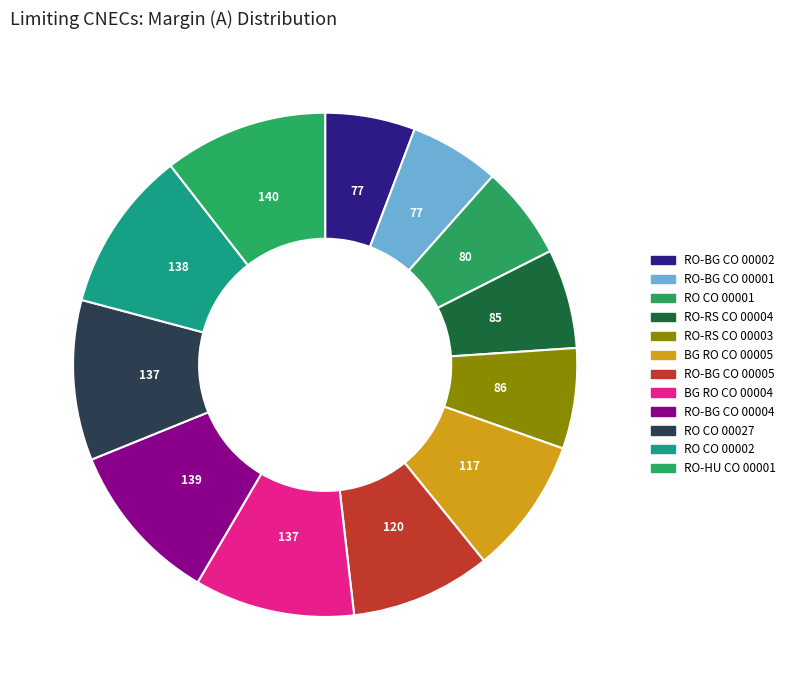

How many slices are in this pie chart?

12